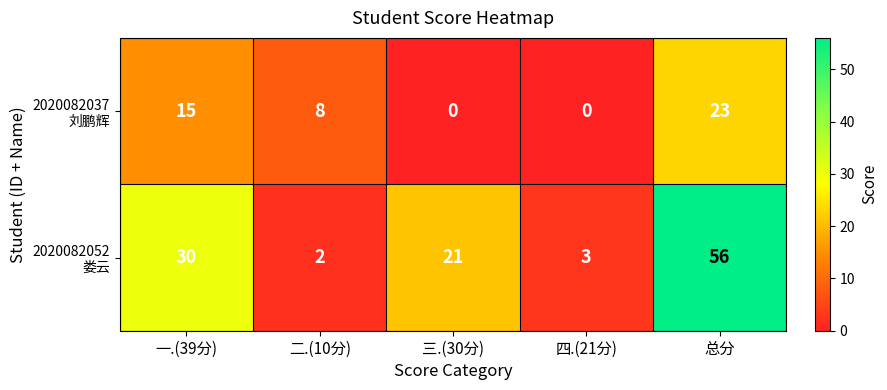

What is the difference between the highest and lowest values at 总分?

33